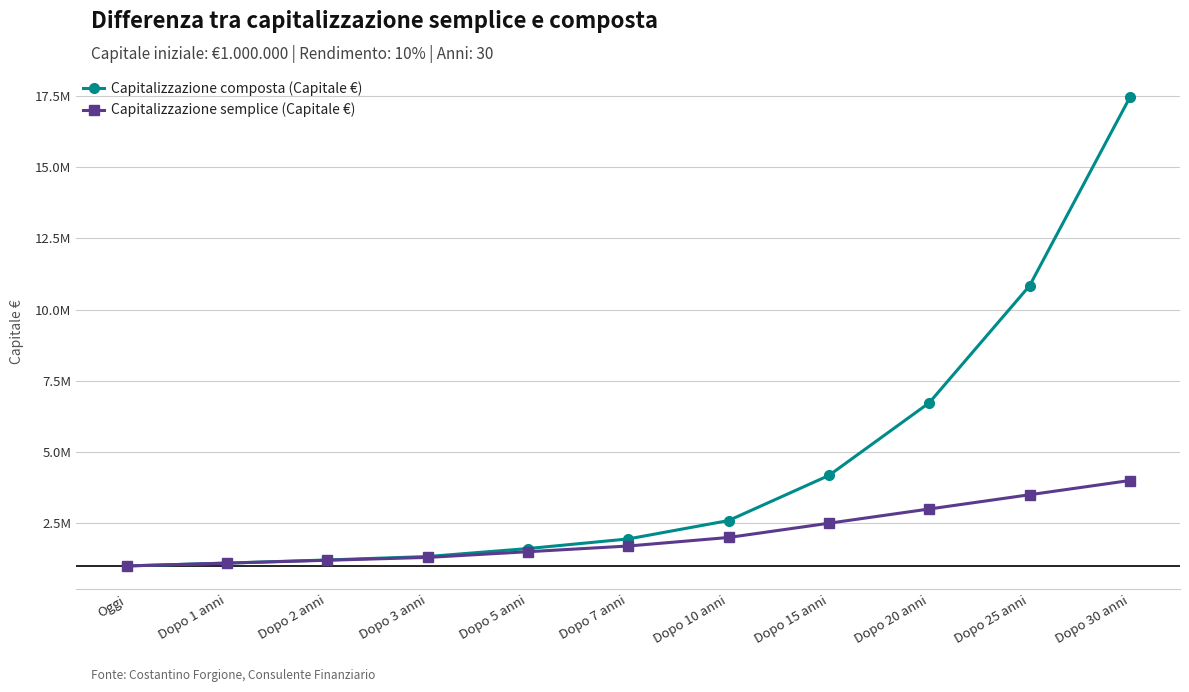

What are all the series names shown in the legend?

Capitalizzazione composta (Capitale €), Capitalizzazione semplice (Capitale €)